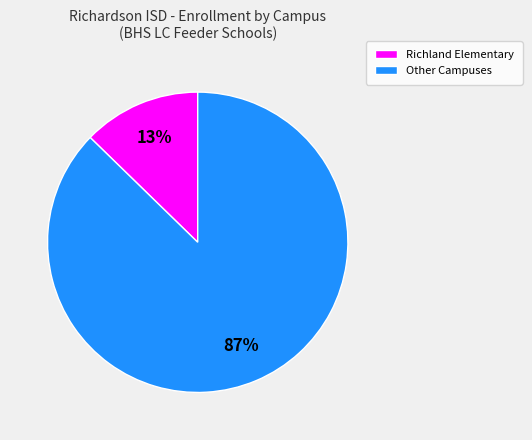

How many slices are in this pie chart?

2